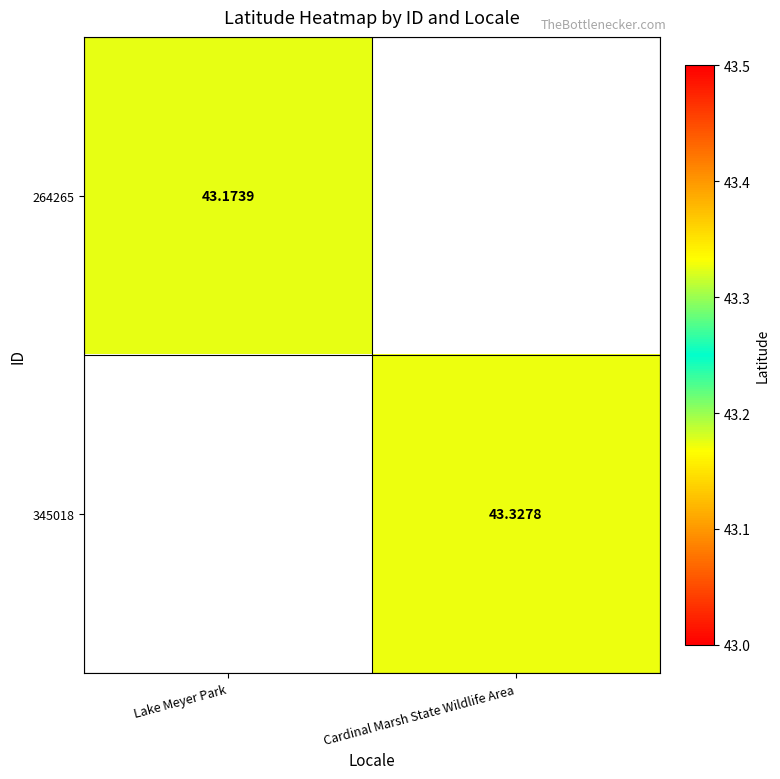

Is the value of 264265 at Lake Meyer Park greater than the value of 345018 at Cardinal Marsh State Wildlife Area?

No